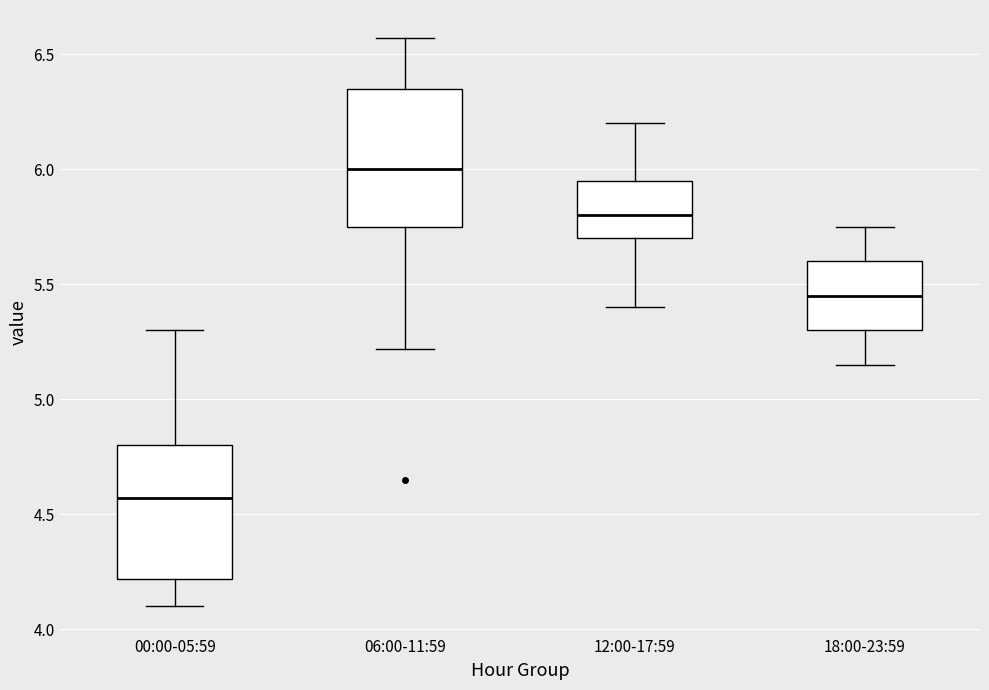

Reading left to right, read every box against the y-axis: the position of its median line, the range the box covers, and the ends of its whiskers. The values are not printed on the chart, so give them approximately, as read against the axis.

00:00-05:59: median 4.55, box 4.20 to 4.80, whiskers 4.10 to 5.30
06:00-11:59: median 6.00, box 5.75 to 6.35, whiskers 5.20 to 6.55
12:00-17:59: median 5.80, box 5.70 to 5.95, whiskers 5.40 to 6.20
18:00-23:59: median 5.45, box 5.30 to 5.60, whiskers 5.15 to 5.75